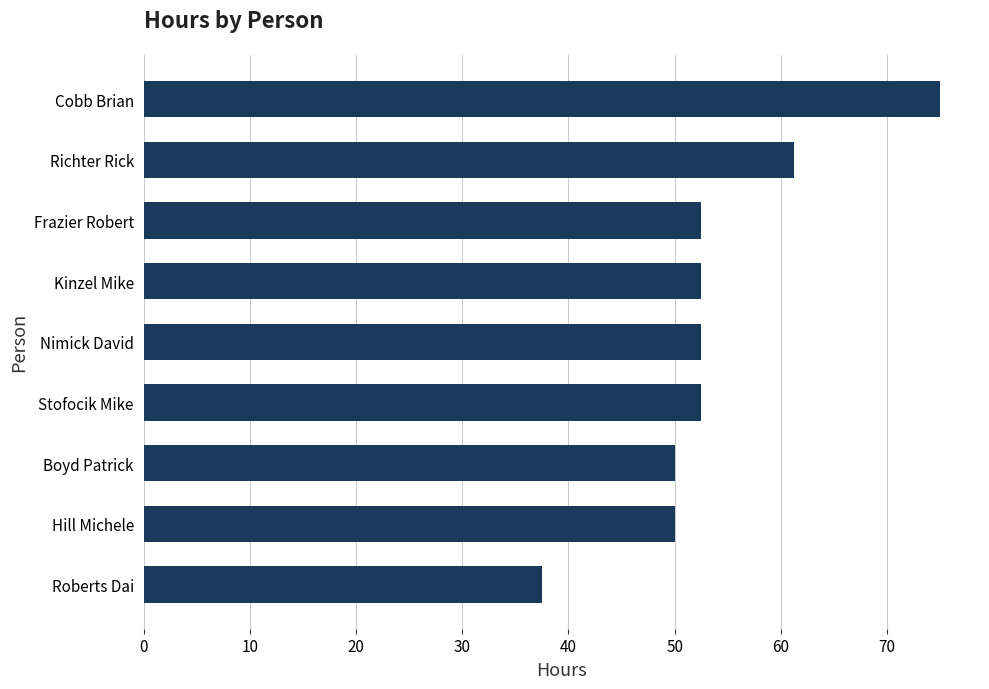

Between Nimick David and Roberts Dai, which is larger?

Nimick David